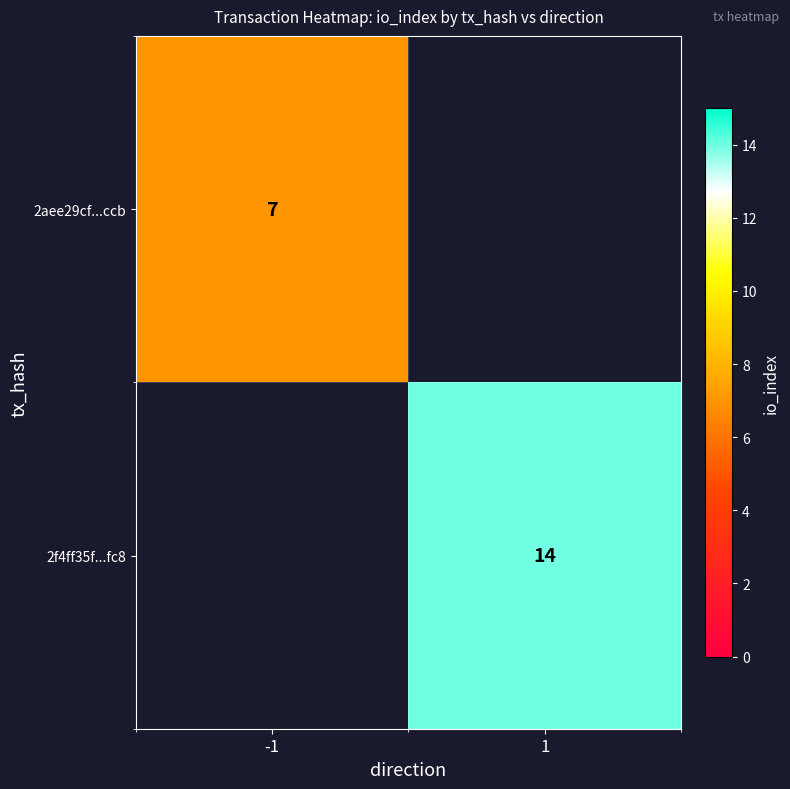

How many data points does each series have?

2